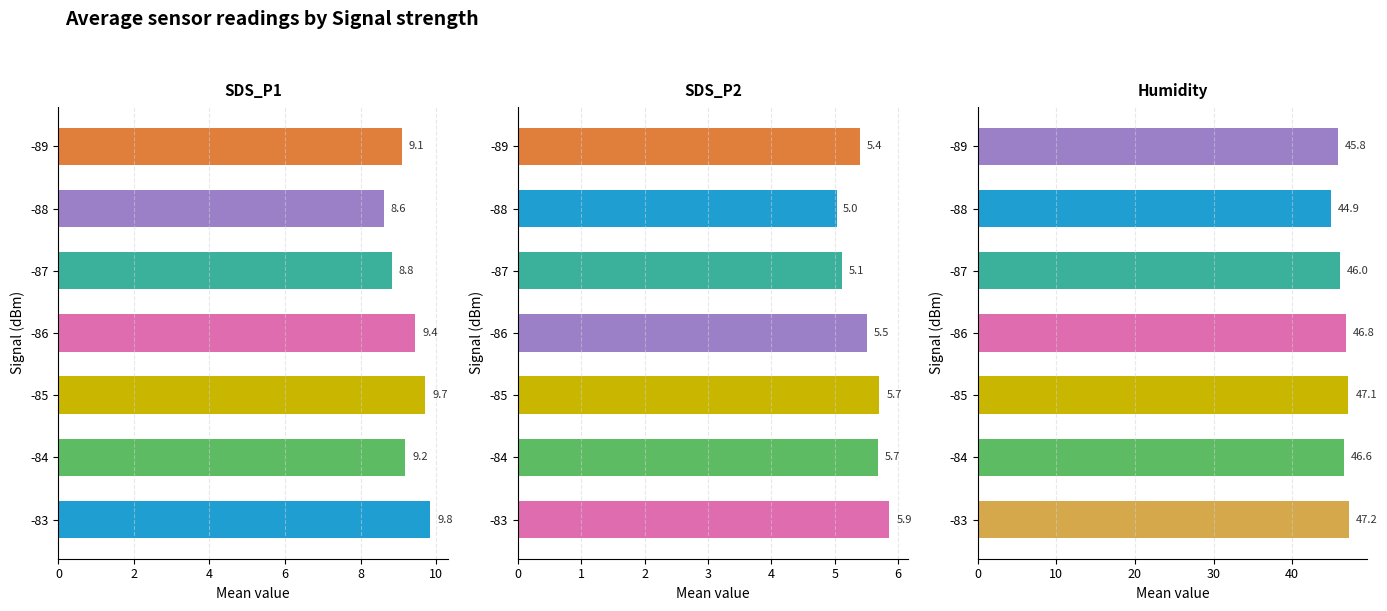

Count the number of categories in the chart.

7